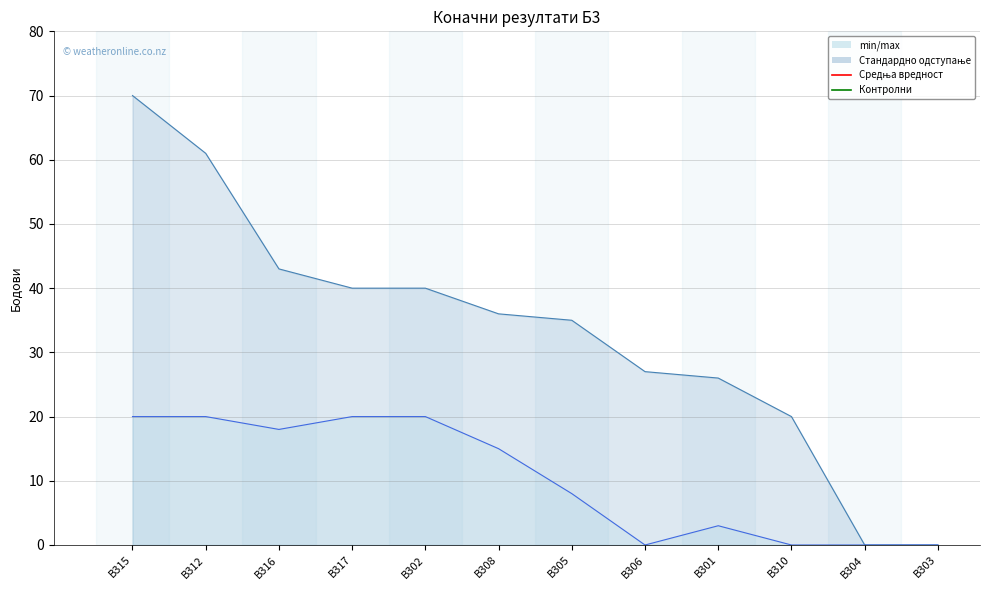

What is the difference between the maximum and minimum values in the укупно series?

70